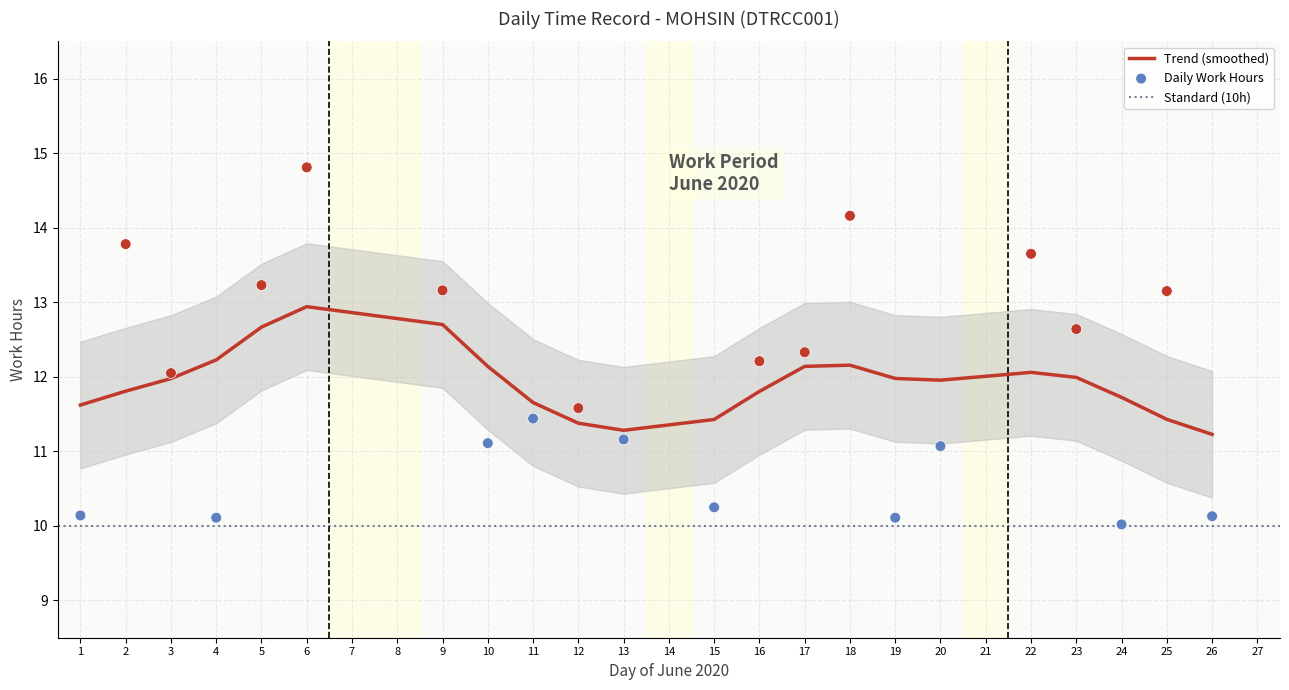

Between 14 and 12, which is larger?

12